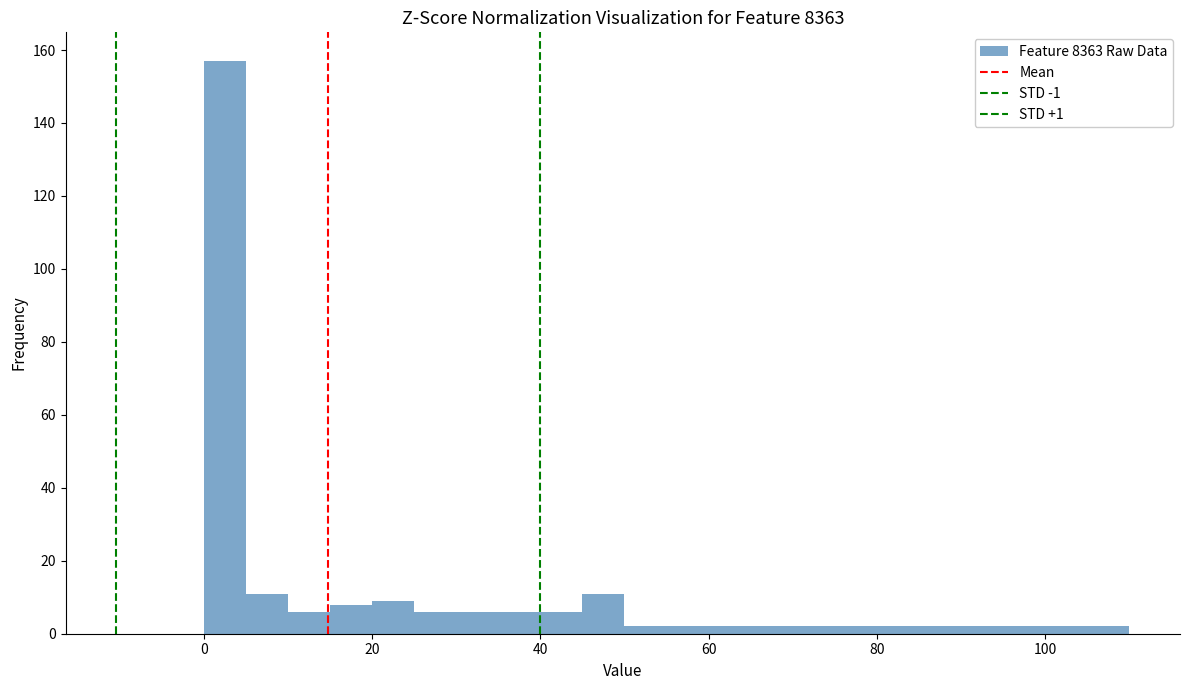

Around what value on the x-axis is the tallest bar? Give the approximate position of its centre, as read against the axis.

2